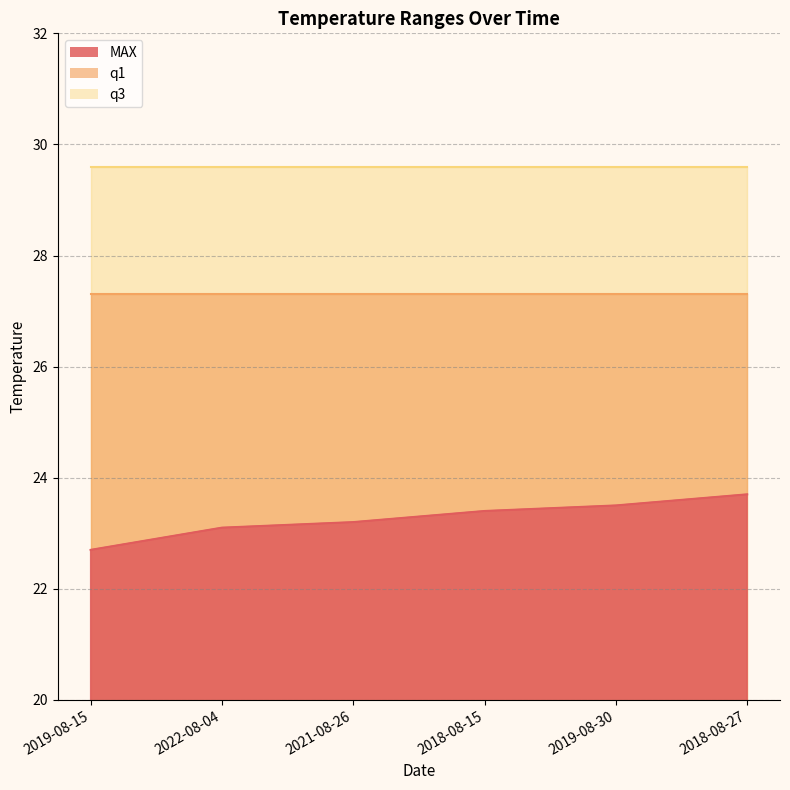

At which category is the sum across all series the highest?

2018-08-27